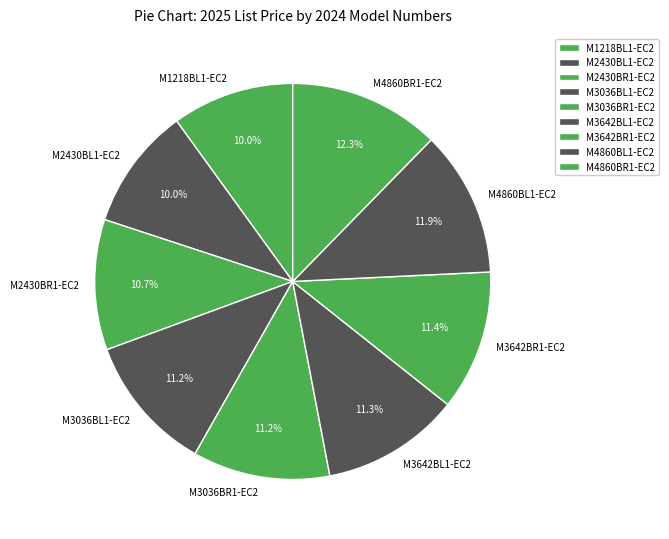

How much of the chart is everything except M3642BL1-EC2?

88.7%